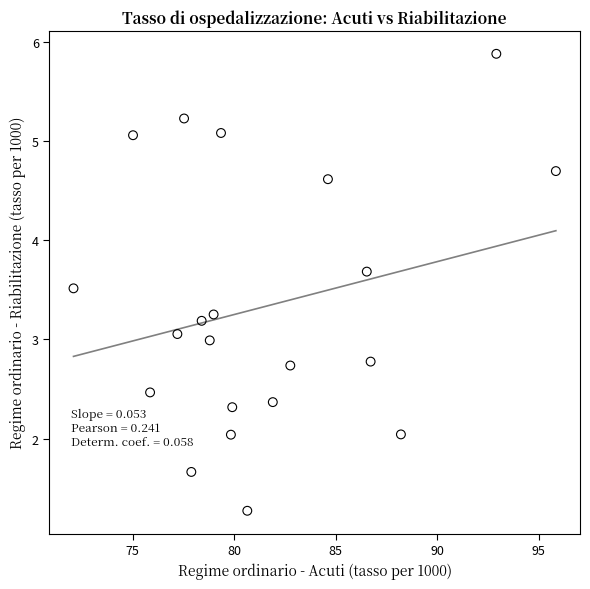

What is the range of Y values (max minus min)?

4.6